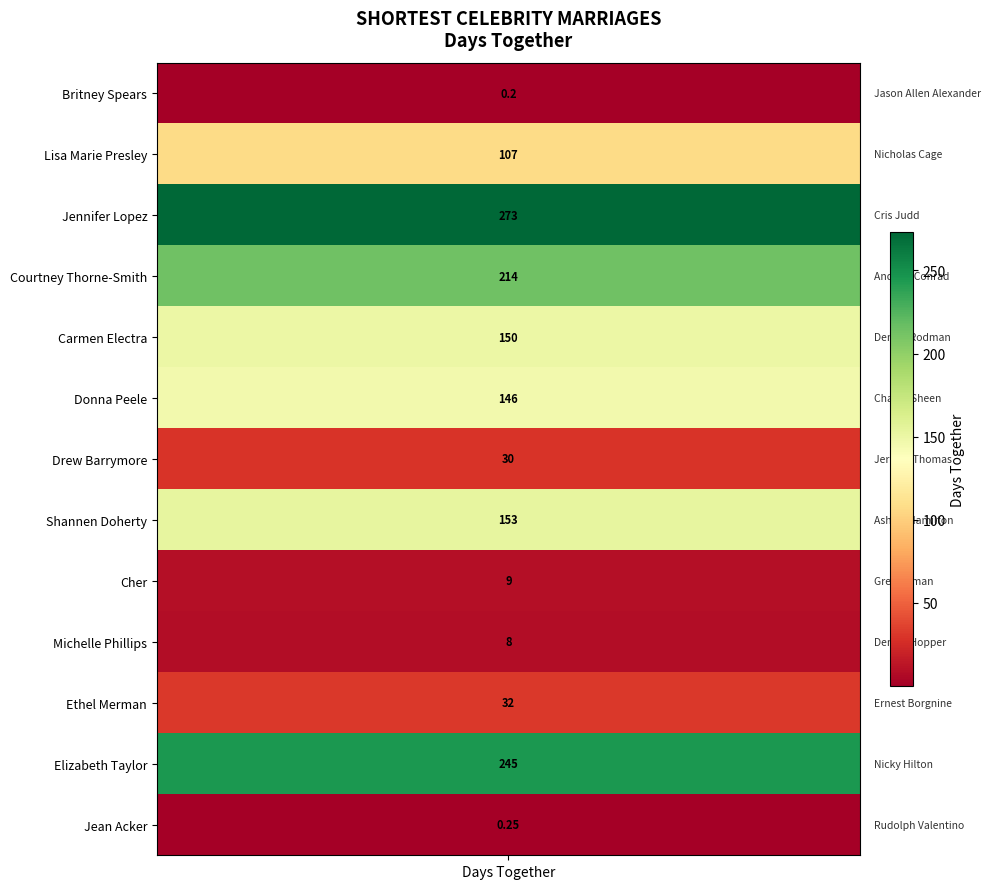

How many data points are less than 107?

6